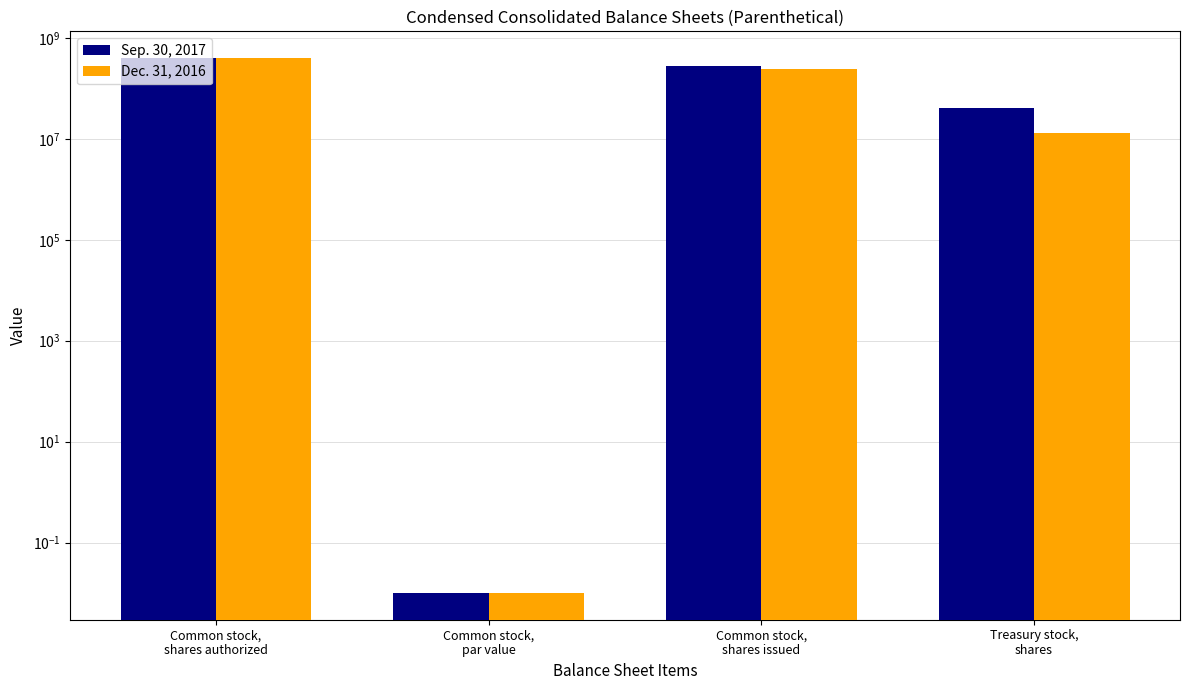

What is the label of the 4th bar from the right?

Common stock,
shares authorized